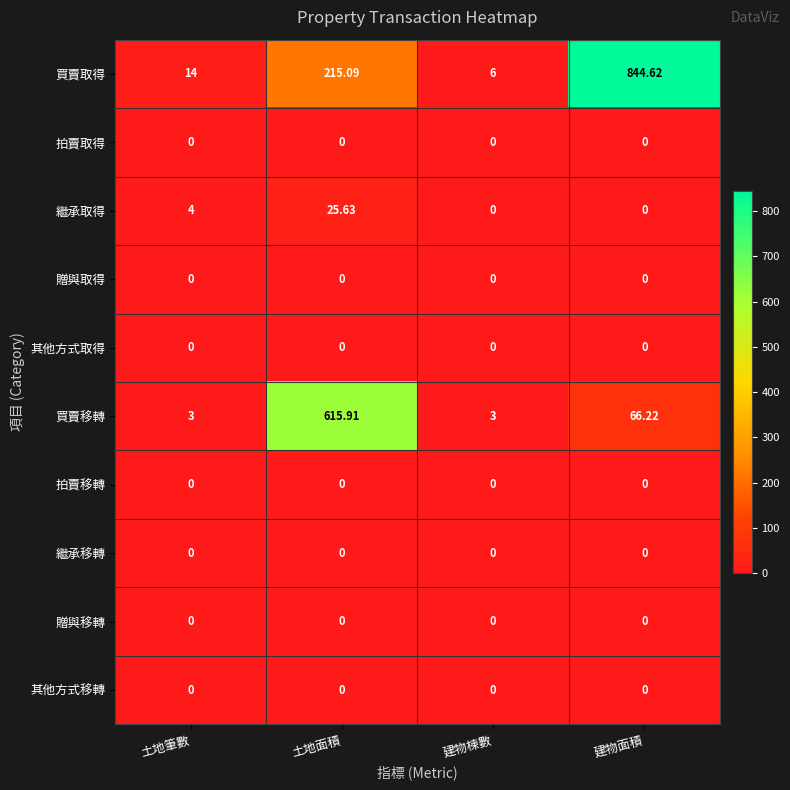

Which series has the largest total across all categories?

買賣取得